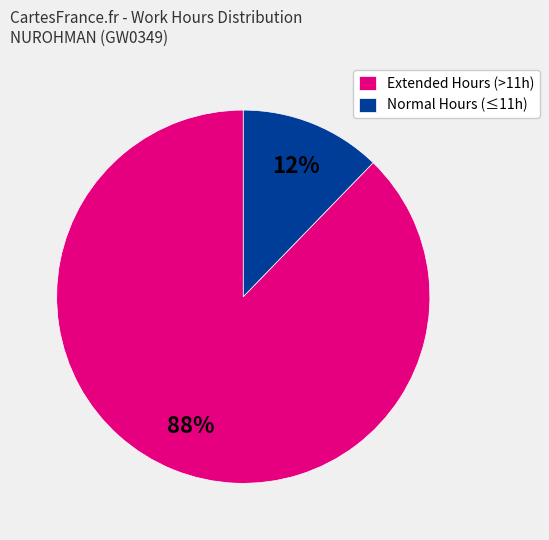

Is there a majority slice in this chart?

Yes